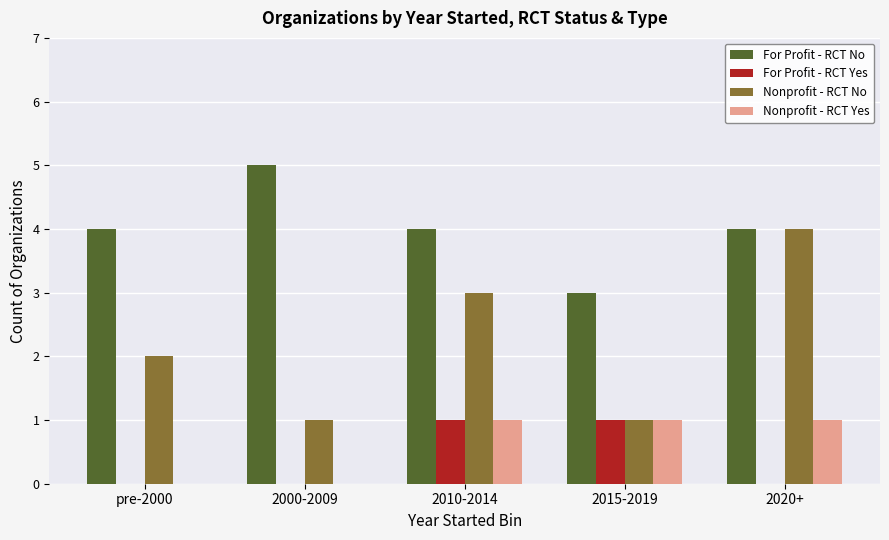

What is the maximum value shown in the chart?

5